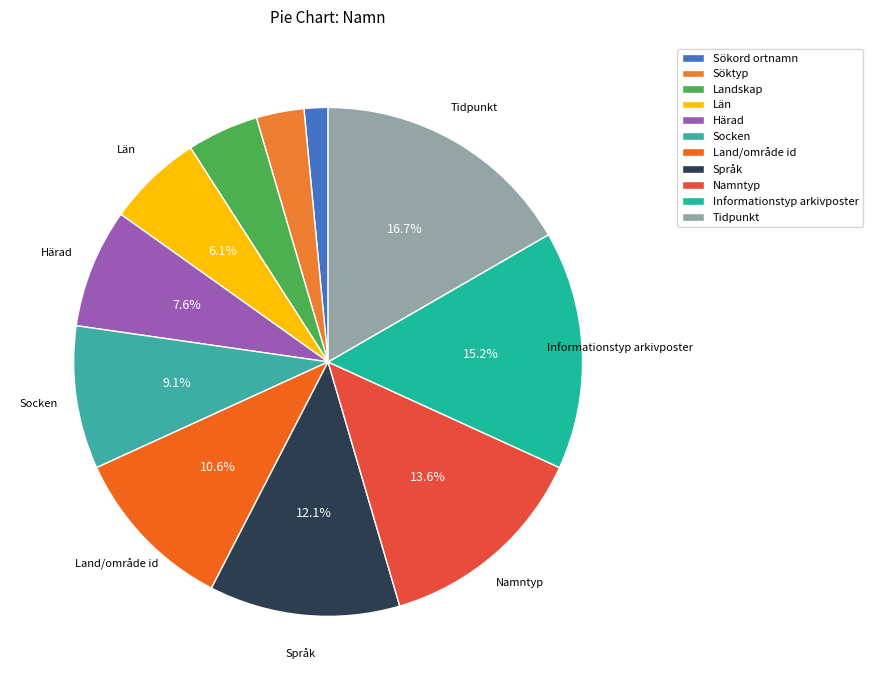

To the nearest percent, what is the difference between the Land/område id and Språk slice percentages?

2%